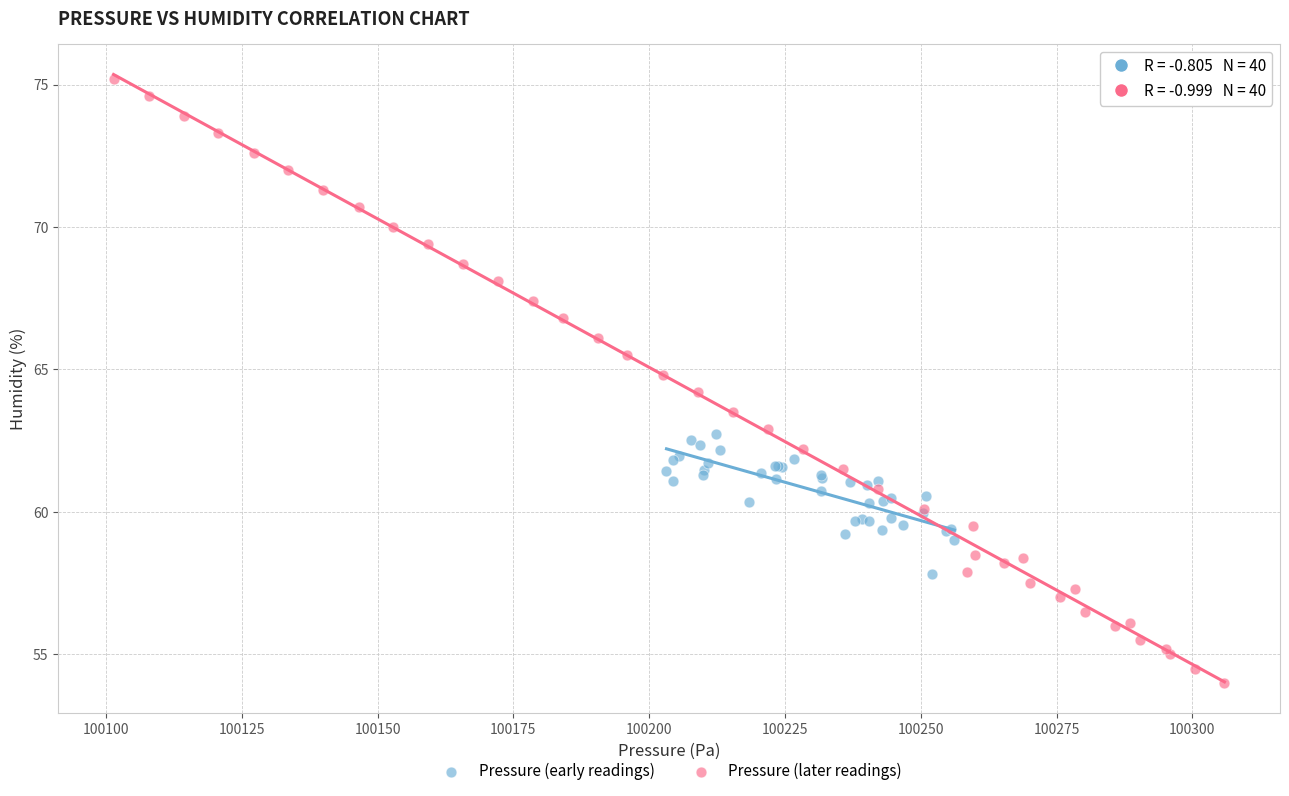

Which series has the largest Y range (max minus min)?

Pressure (later readings)